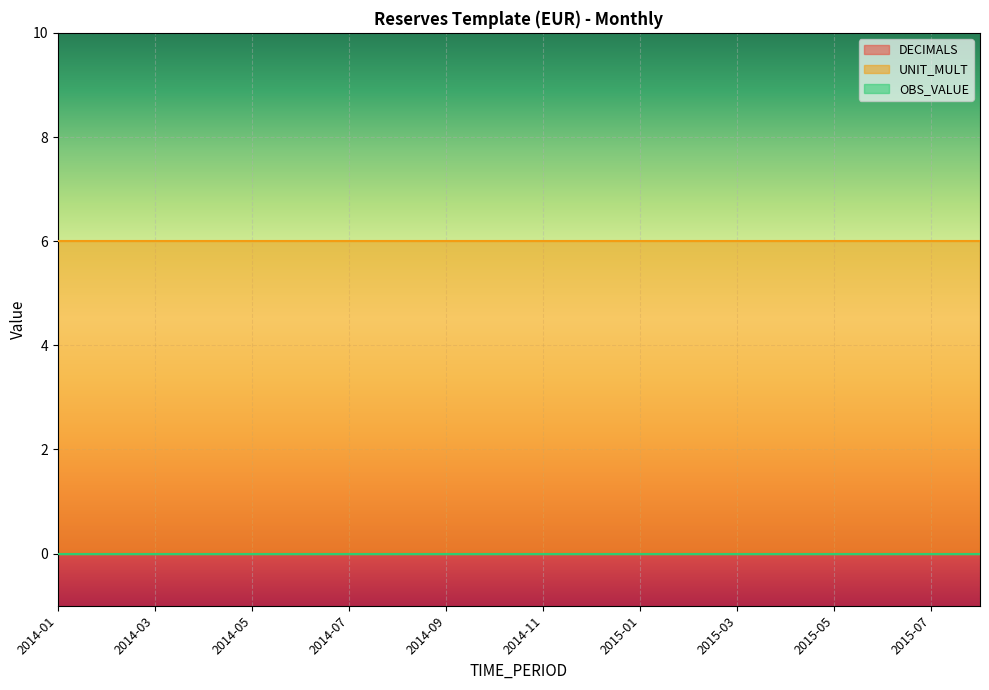

Where is UNIT_MULT nearest to the value 6?

2014-01